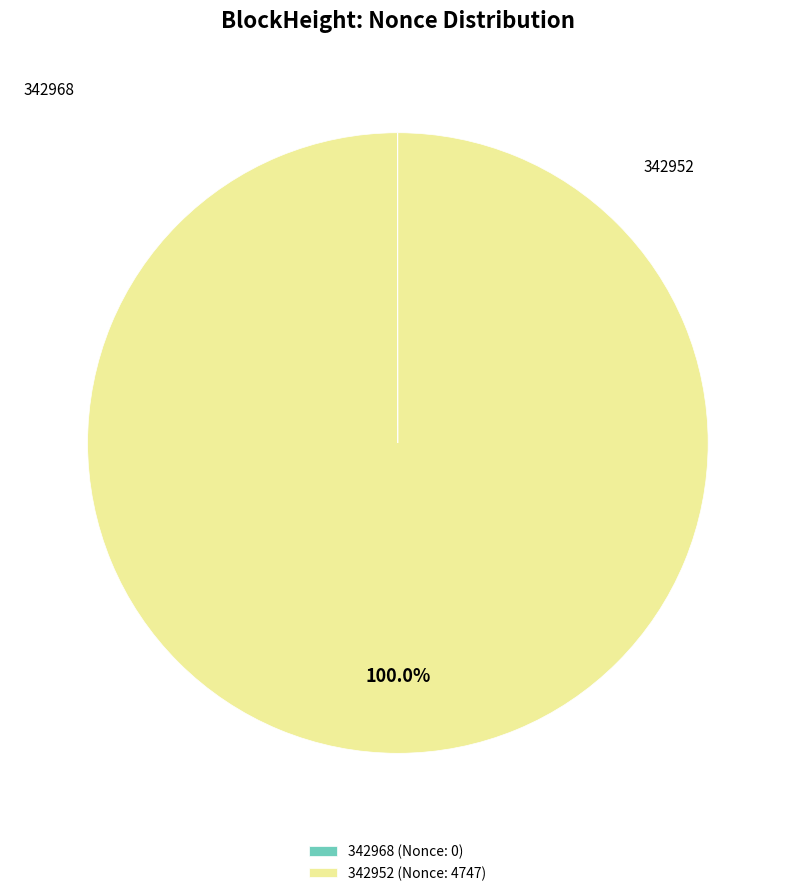

To the nearest percent, what is the combined percentage of 342952 and 342968?

100%